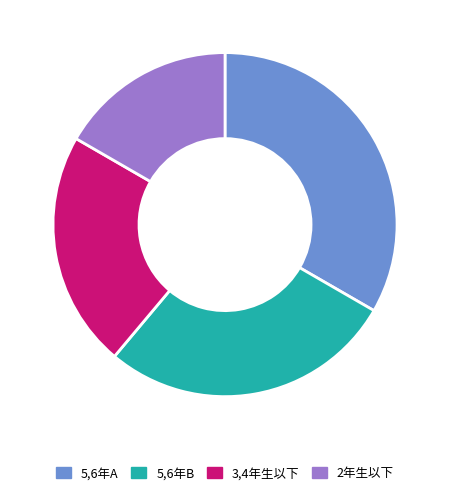

Is there any slice that represents more than half of the pie?

No